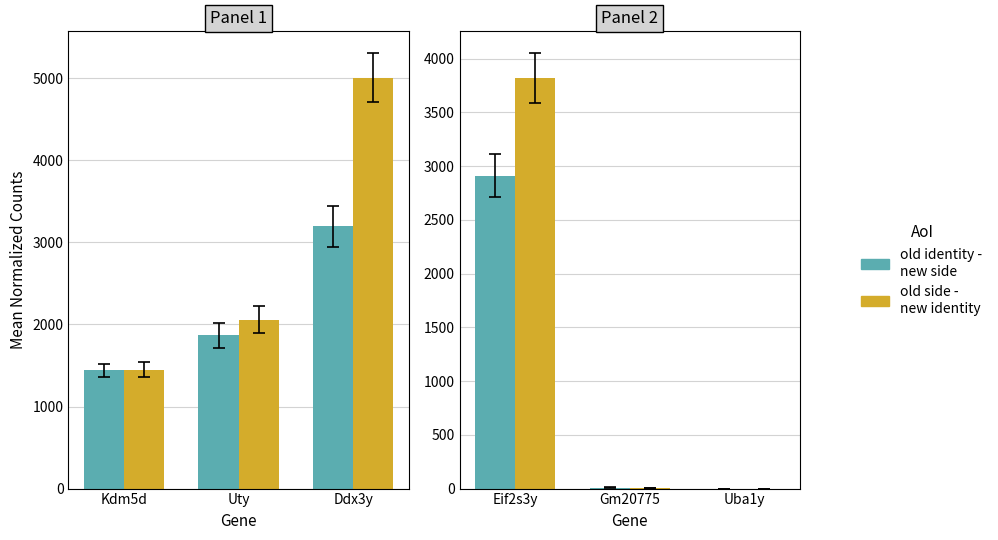

Are the bars horizontal?

No